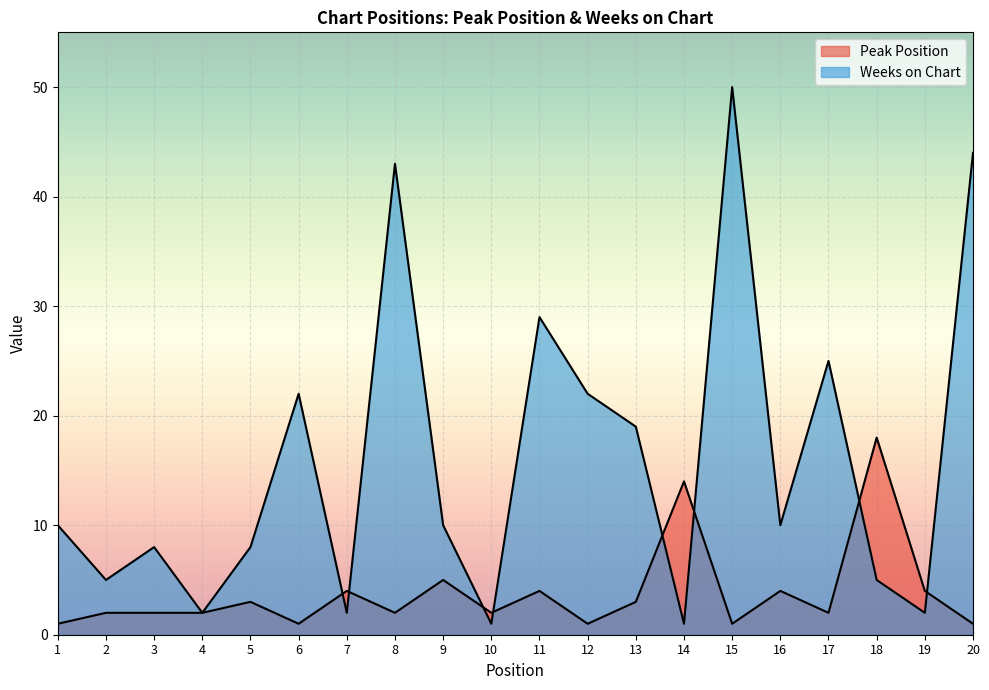

Reading left to right, transcribe all the data shown in this chart.

Peak Position: 1=1	2=2	3=2	4=2	5=3	6=1	7=4	8=2	9=5	10=2	11=4	12=1	13=3	14=14	15=1	16=4	17=2	18=18	19=4	20=1
Weeks on Chart: 1=10	2=5	3=8	4=2	5=8	6=22	7=2	8=43	9=10	10=1	11=29	12=22	13=19	14=1	15=50	16=10	17=25	18=5	19=2	20=44